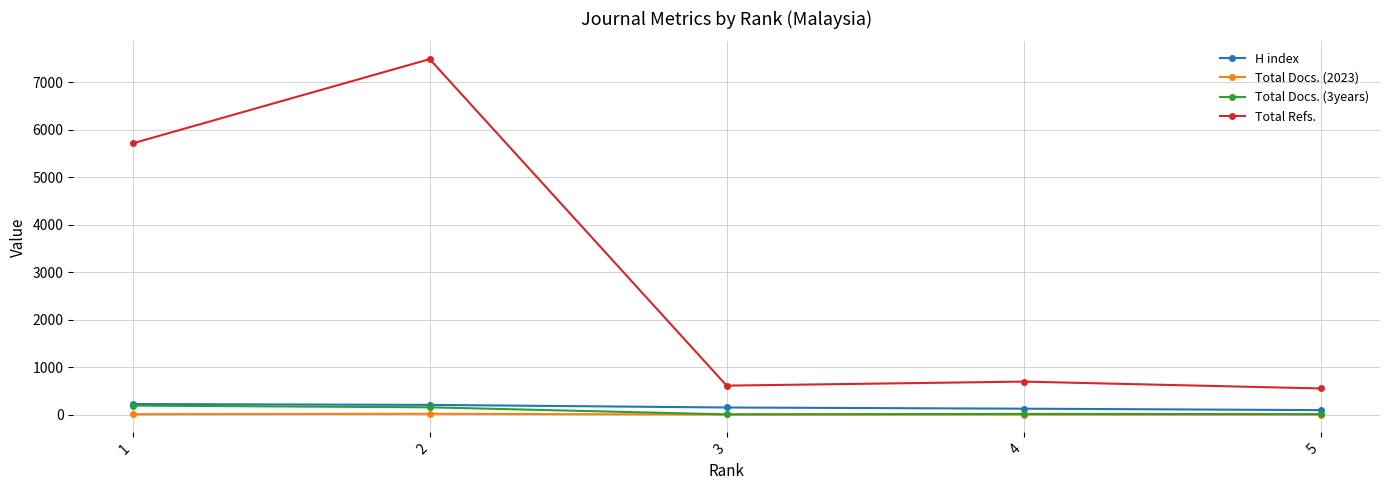

True or false: Total Refs. and H index cross at least once.

False